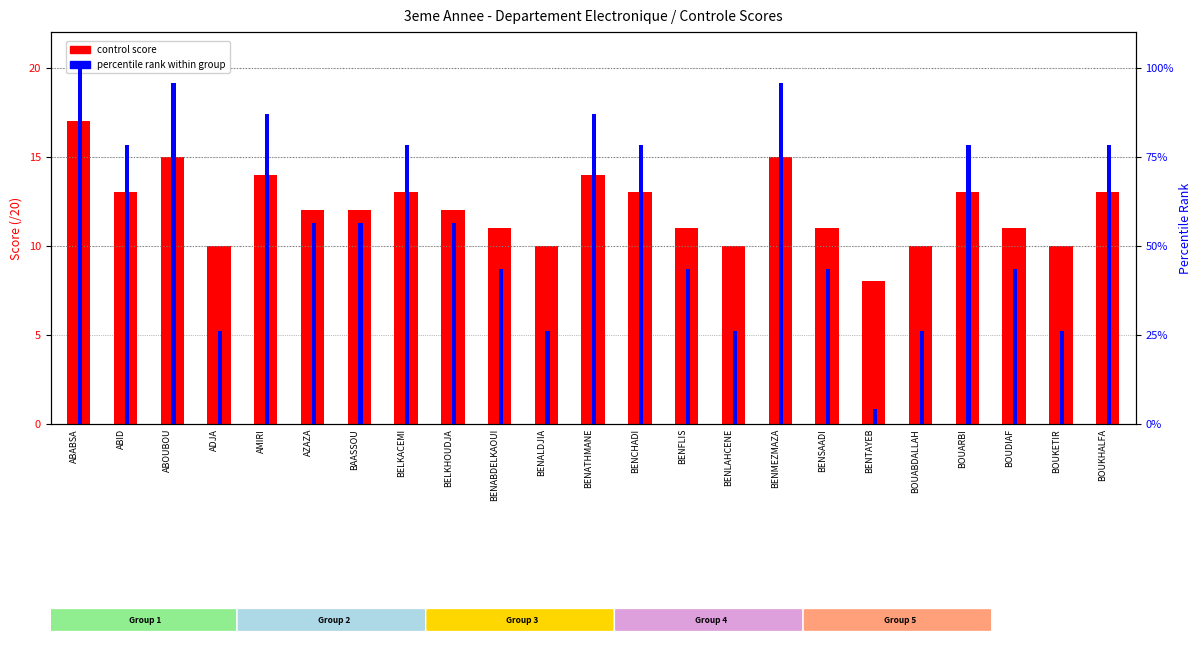

At BOUABDALLAH, list the series in order from smallest to largest.

control score, percentile rank within group